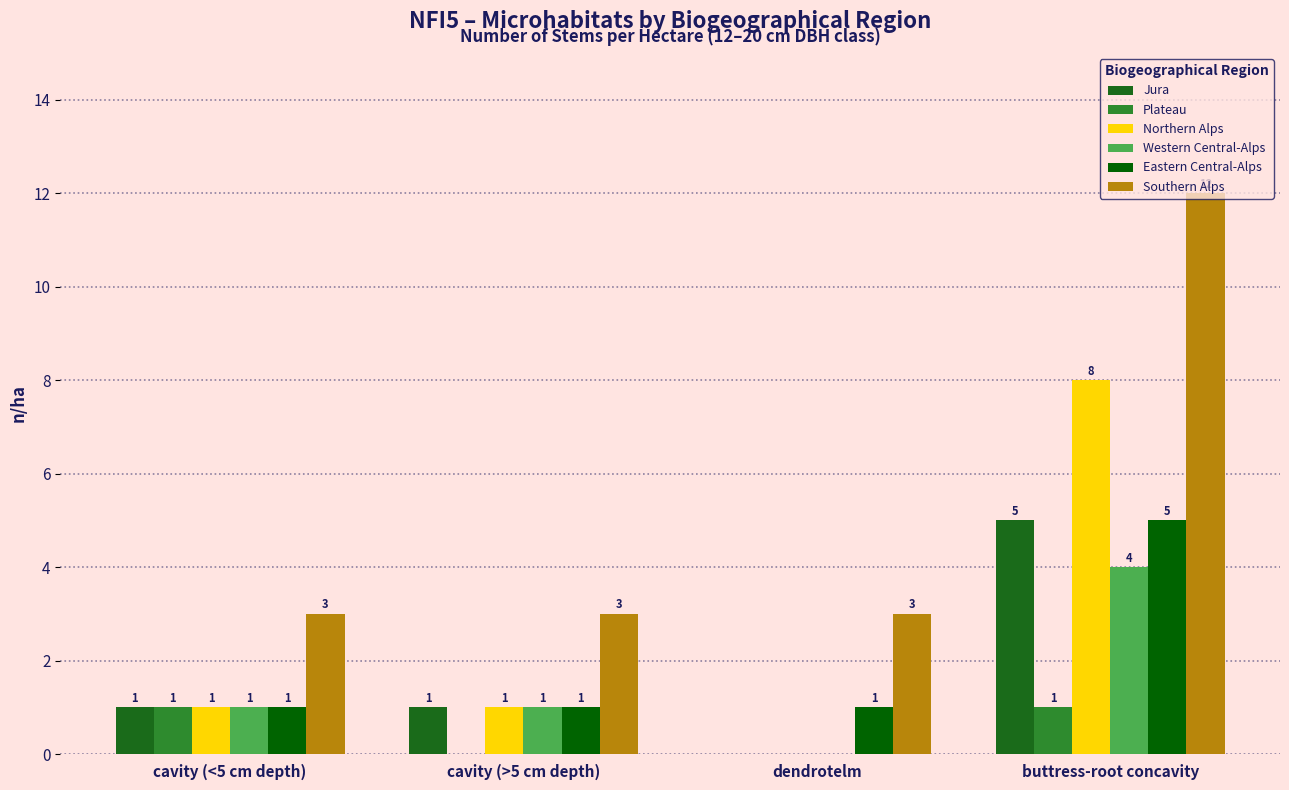

At which category is the sum across all series the highest?

buttress-root concavity